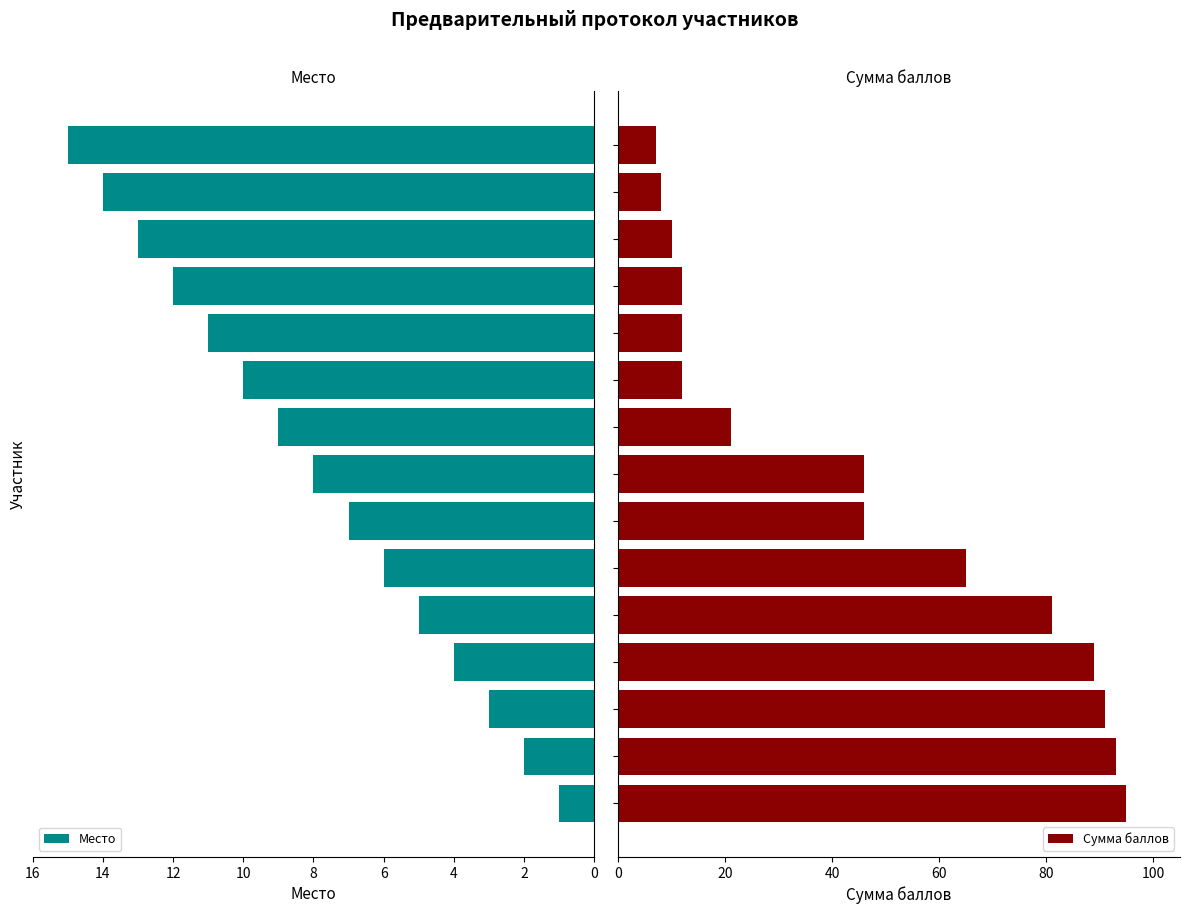

What is the greatest value displayed?

95